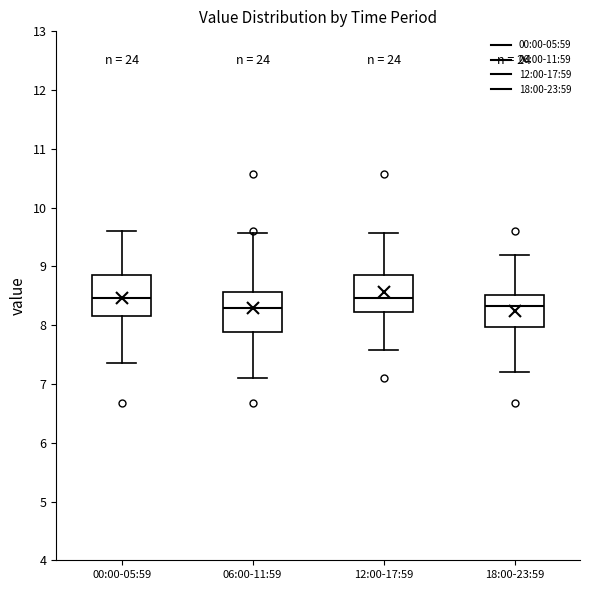

Where is the lower edge of the box for 12:00-17:59 on the y-axis? The values are not printed on the chart, so give them approximately, as read against the axis.

8.2